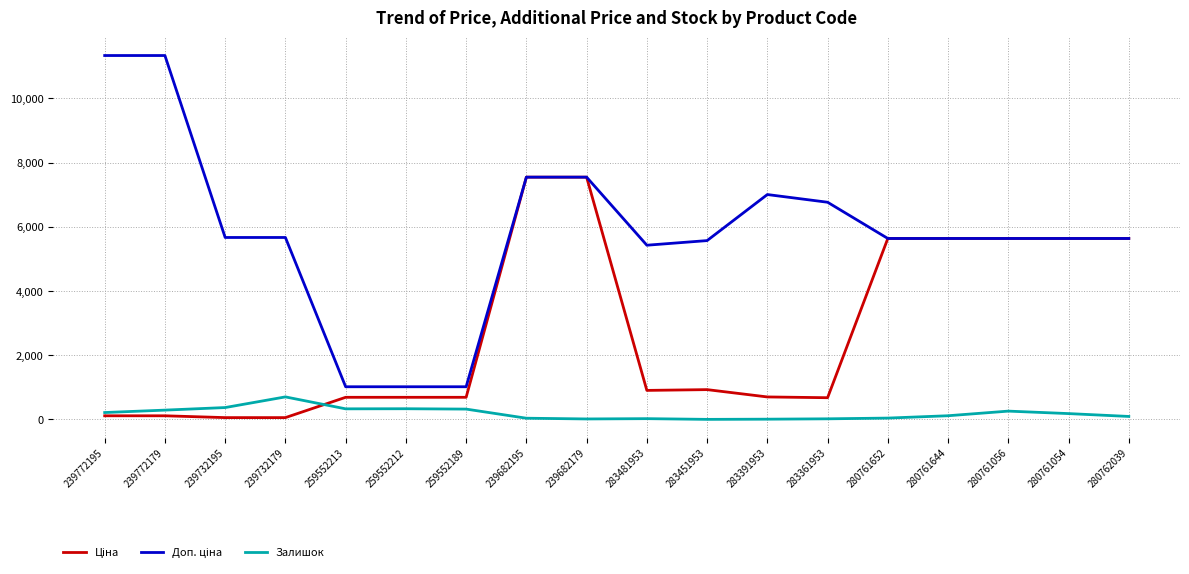

What position from the right is 283481953?

9